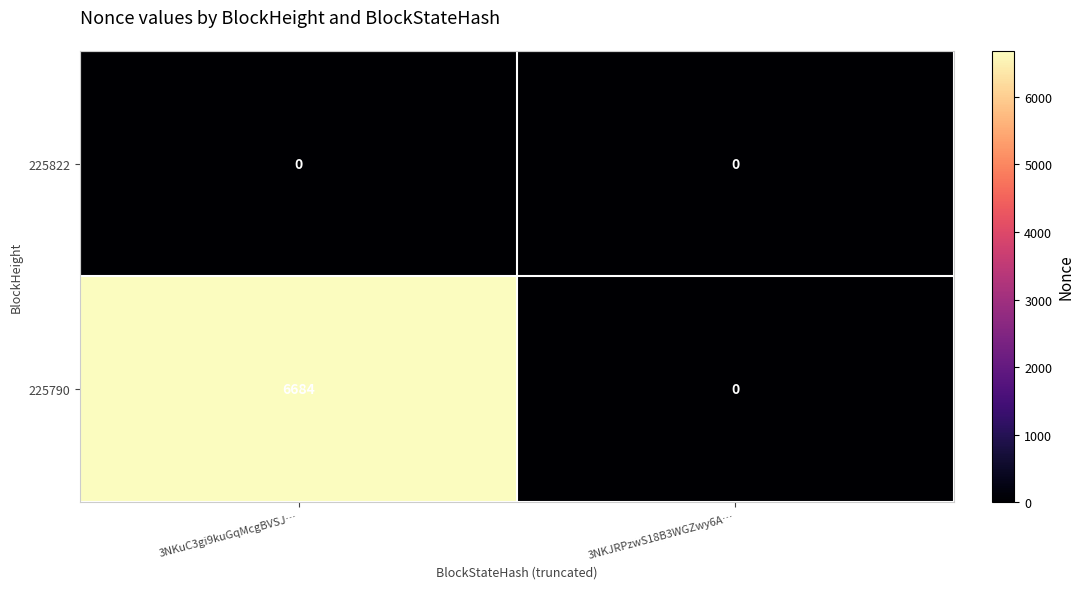

Is it true that 225790 equals 0 at 3NKJRPzwS18B3WGZwy6A…?

True